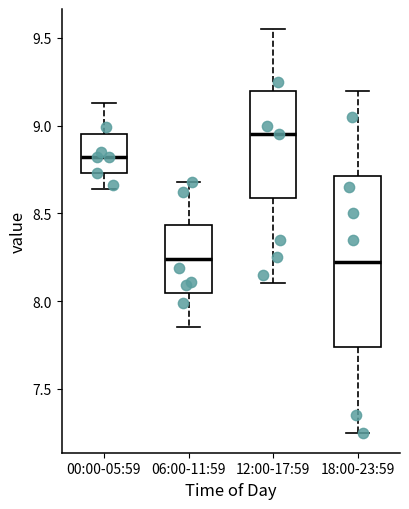

Which box has the highest median line?

12:00-17:59